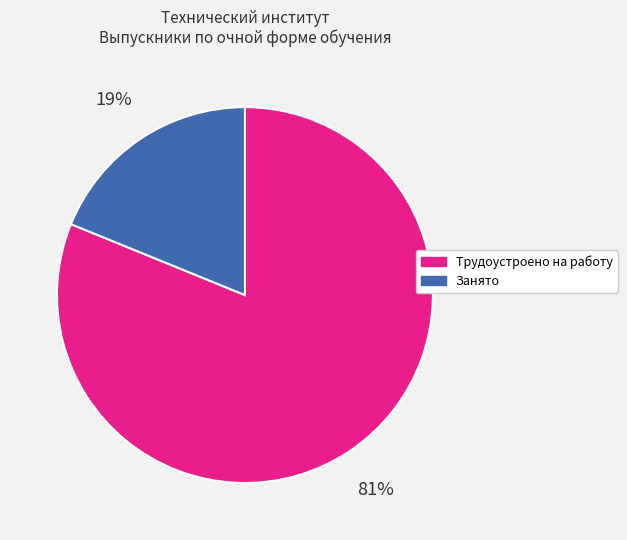

Is the sum of Трудоустроено на работу and Занято greater than half?

Yes